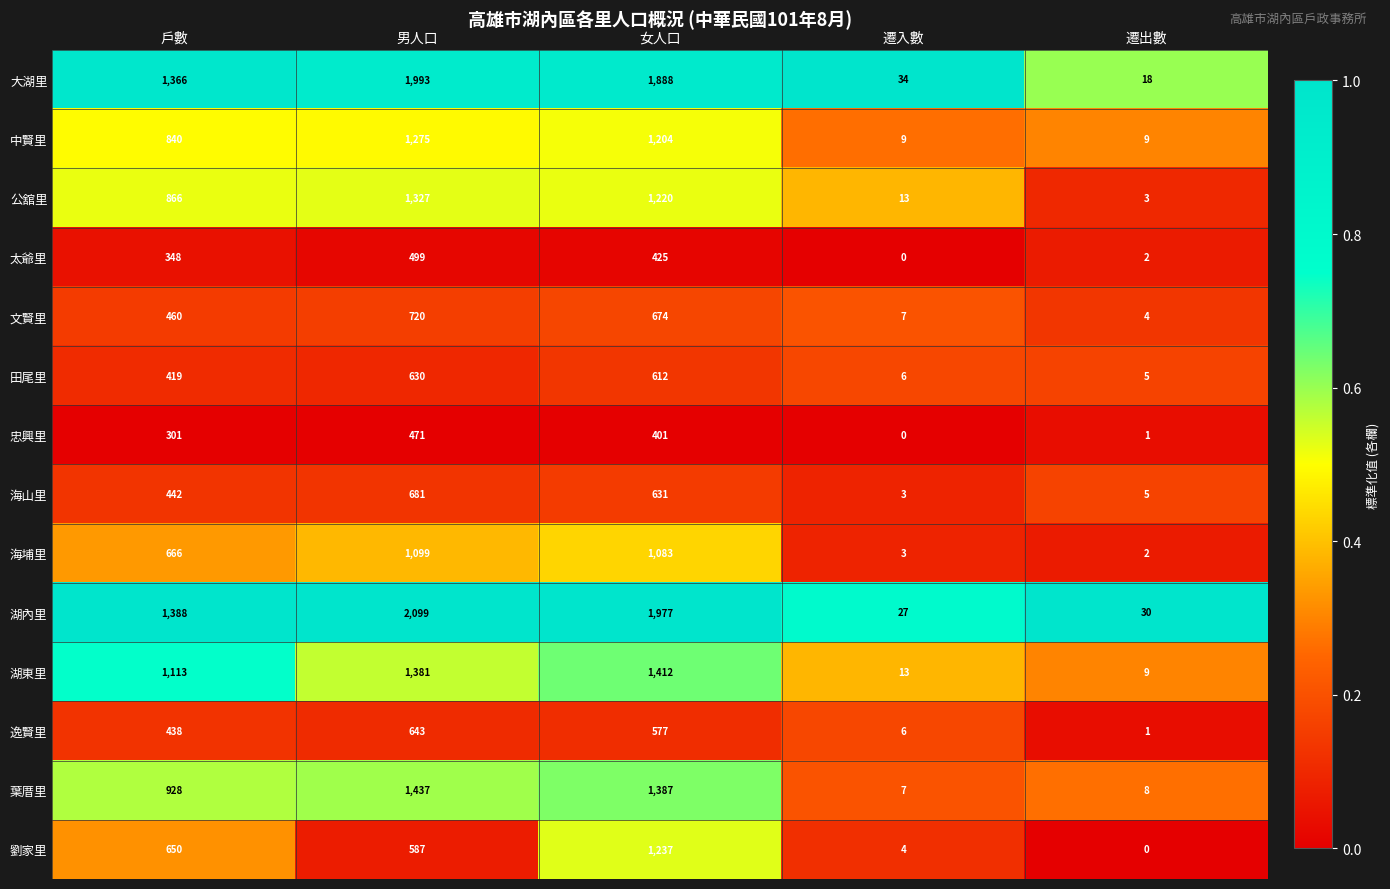

What is the difference between the maximum and minimum values in the 葉厝里 series?

1430